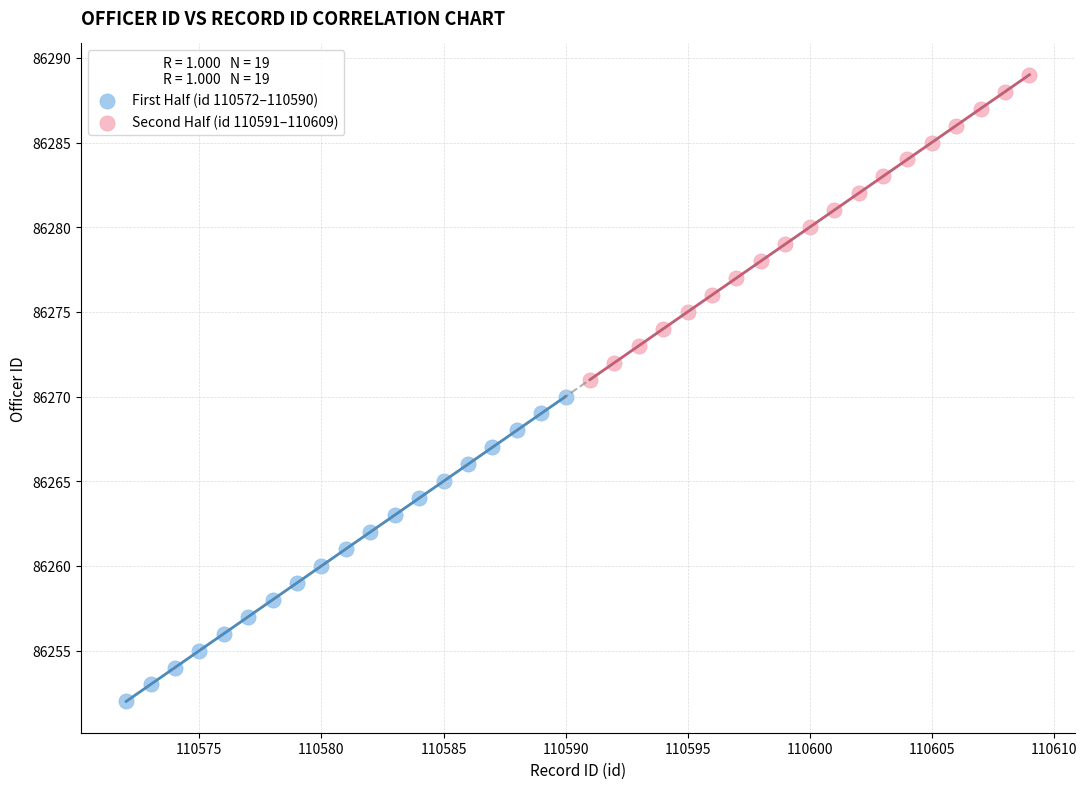

Which series contains the lowest Y value?

First Half (id 110572–110590)